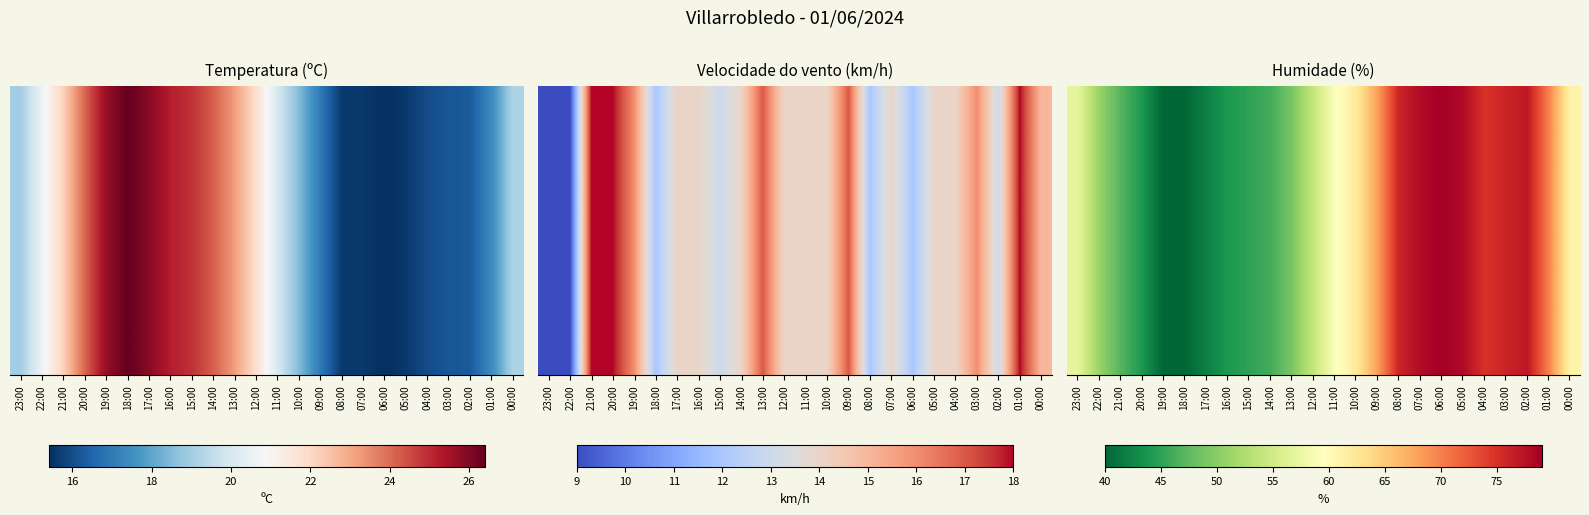

What is the difference between the values at 06:00 and 21:00?

32